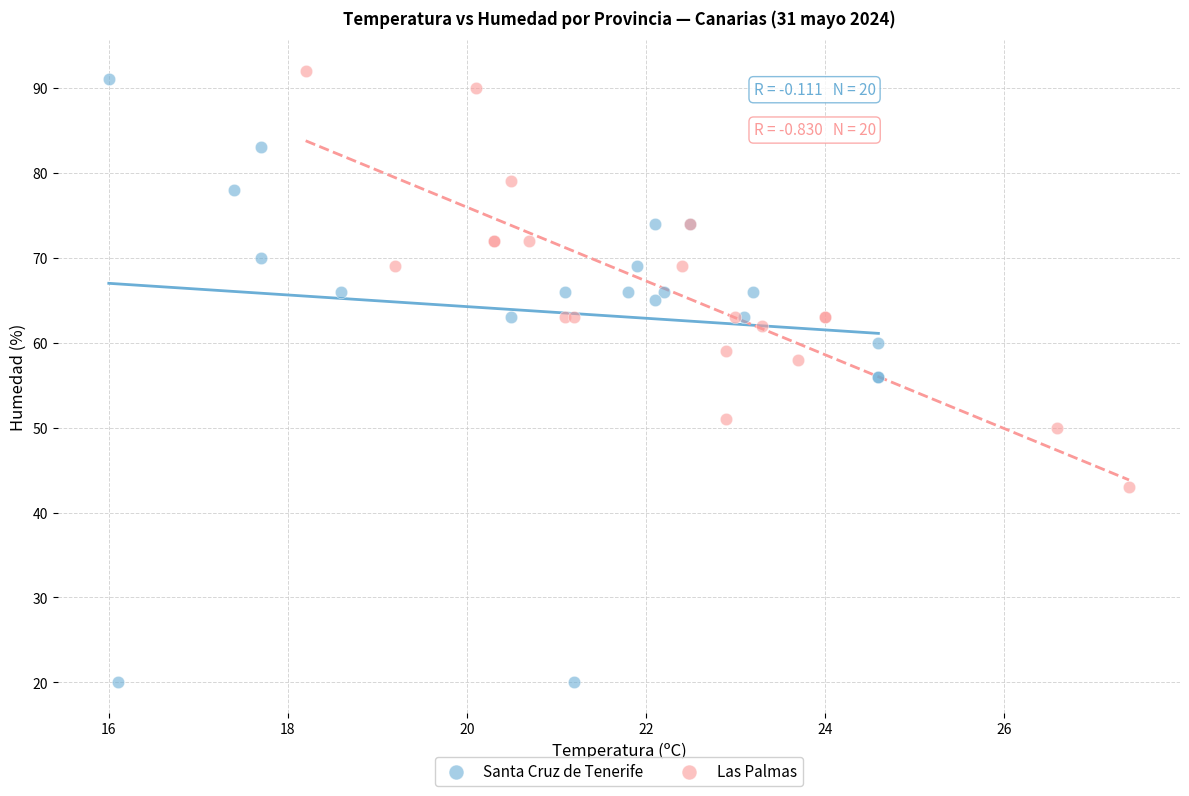

Which series contains the lowest Y value?

Santa Cruz de Tenerife